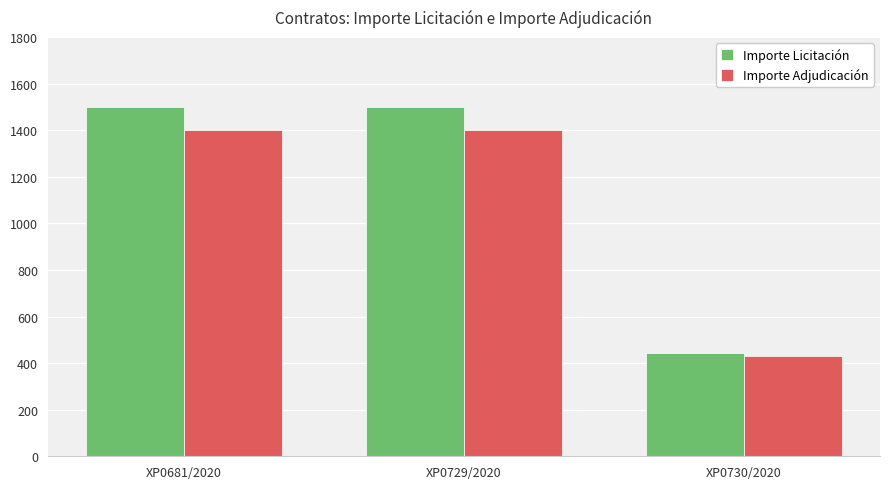

What is the maximum value for Importe Licitación?

1500.0